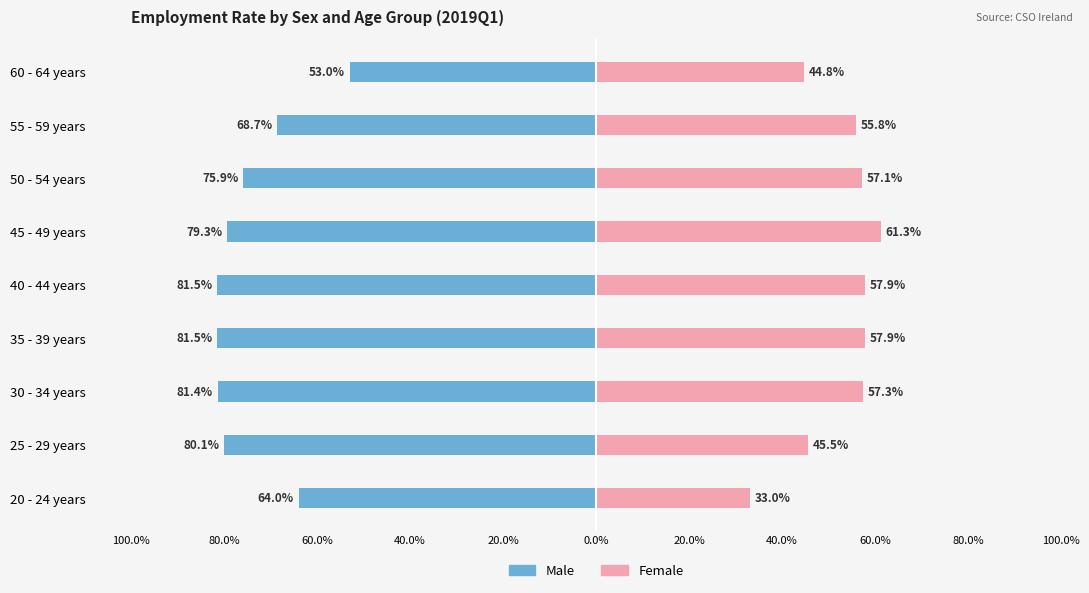

How many groups of bars are there?

9